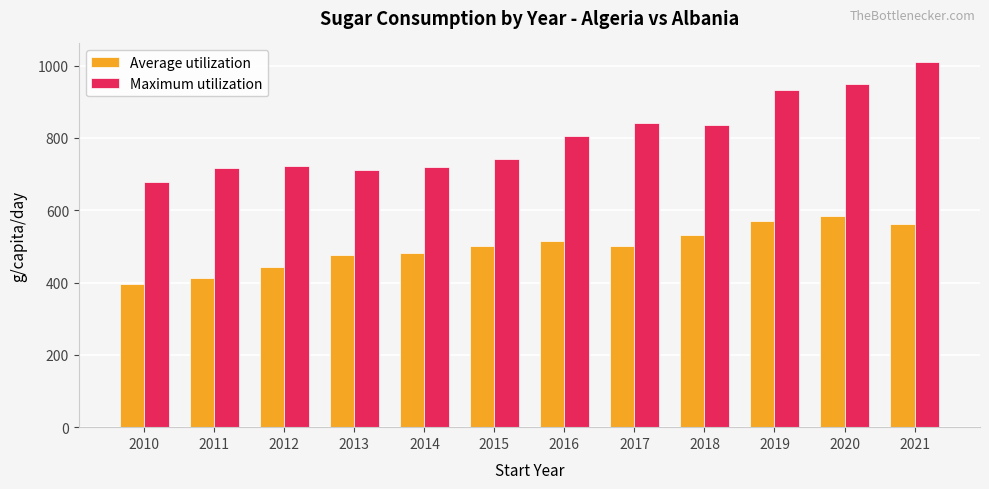

The value of Maximum utilization at 2015 is 740.6. True or false?

True